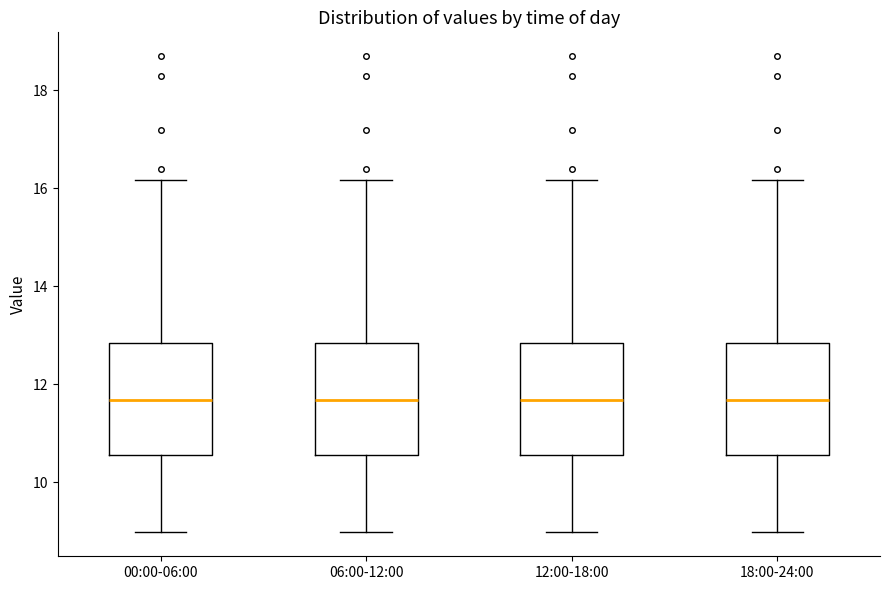

Reading left to right, transcribe this box plot: for each box, give where its median line is, the range the box spans, and where its two whiskers end, as read against the y-axis. The values are not printed on the chart, so give them approximately, as read against the axis.

00:00-06:00: median 11.6, box 10.6 to 12.8, whiskers 9.0 to 16.2
06:00-12:00: median 11.6, box 10.6 to 12.8, whiskers 9.0 to 16.2
12:00-18:00: median 11.6, box 10.6 to 12.8, whiskers 9.0 to 16.2
18:00-24:00: median 11.6, box 10.6 to 12.8, whiskers 9.0 to 16.2